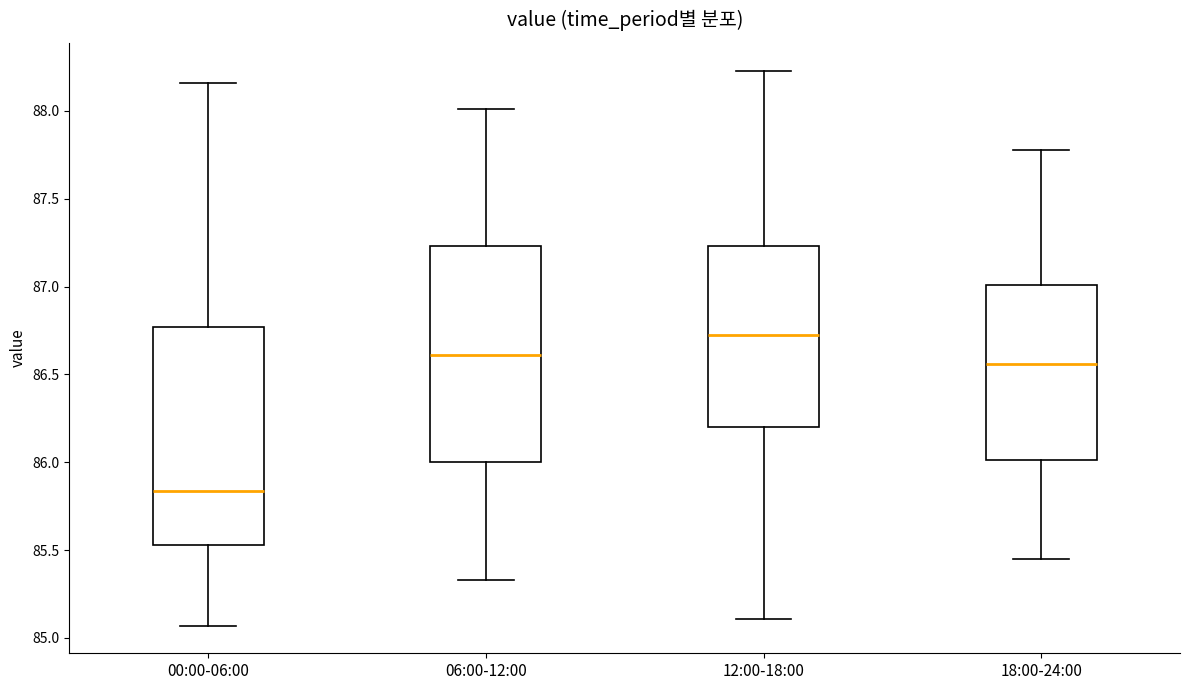

Which box has the lowest median line?

00:00-06:00